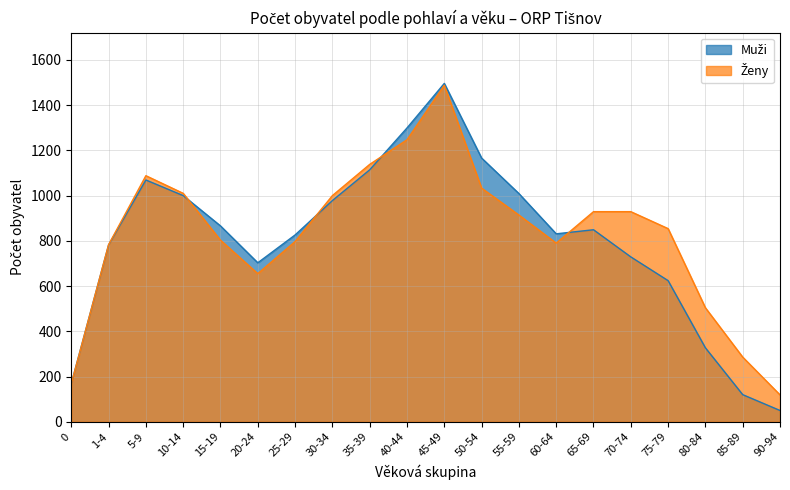

What is the difference between the second highest and minimum values in the Muži series?

1249